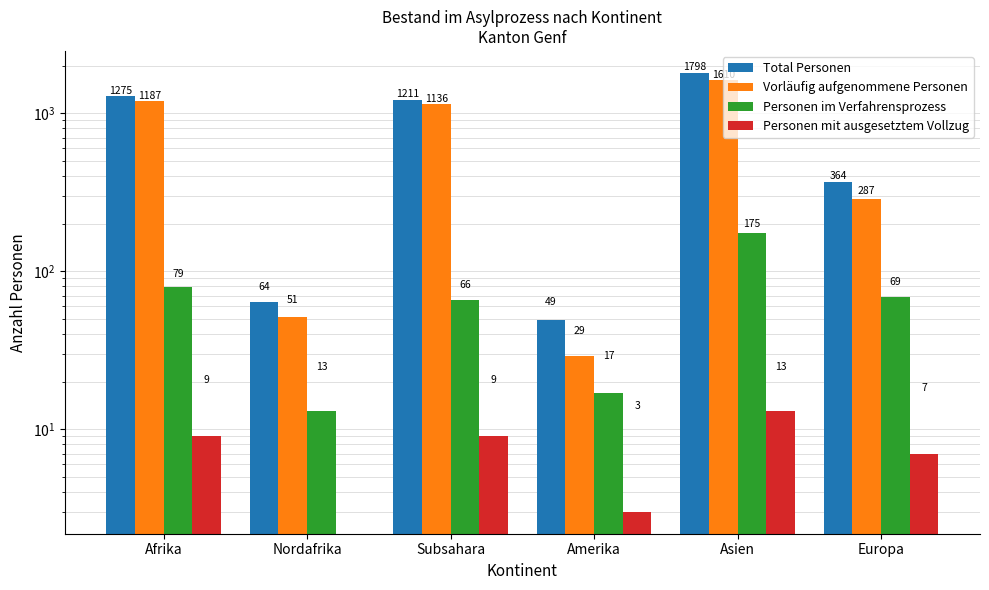

The Vorläufig aufgenommene Personen series shows 287 at Europa. True or false?

True